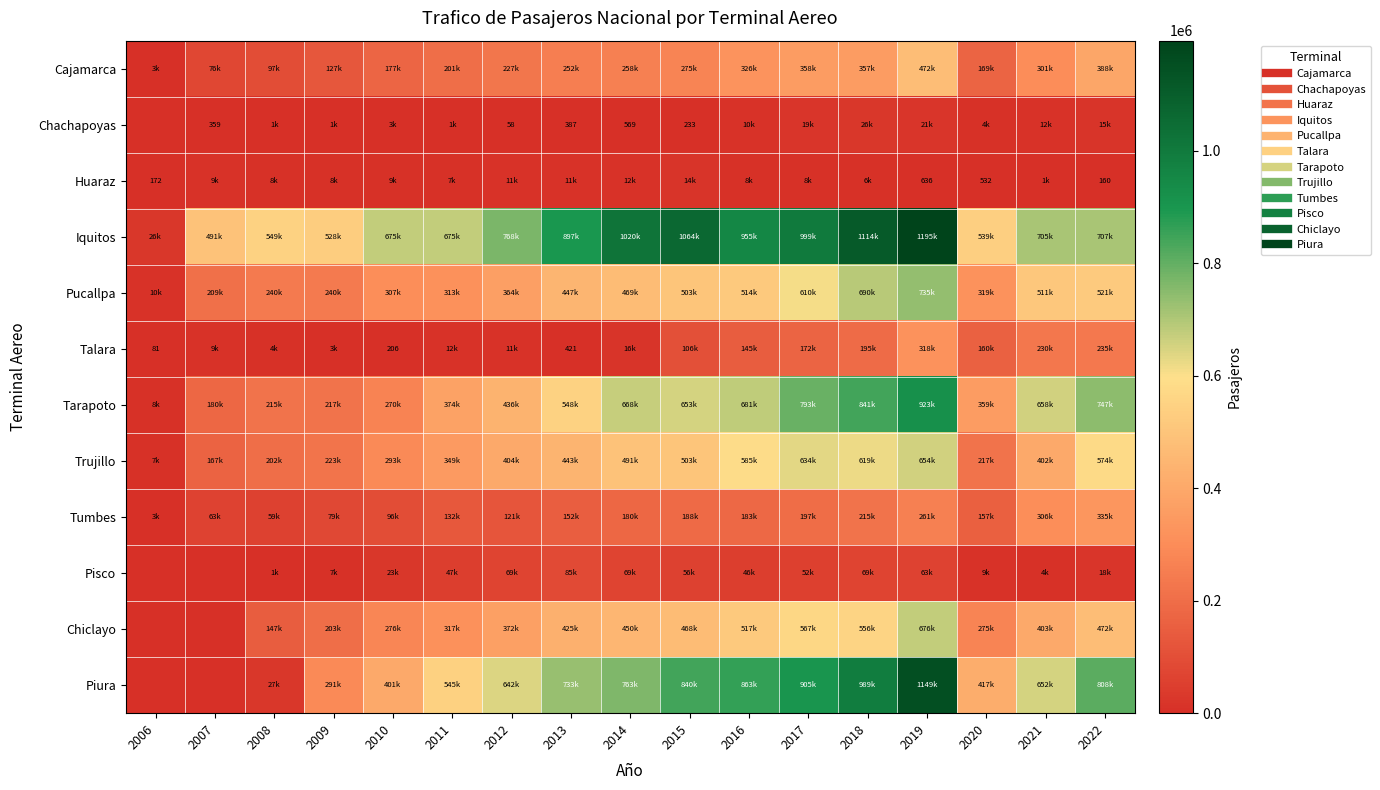

Which series has the largest total across all categories?

Iquitos